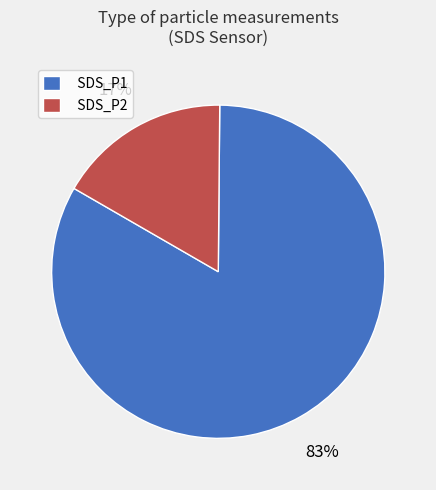

Do SDS_P2 and SDS_P1 together represent more than half of the pie?

Yes